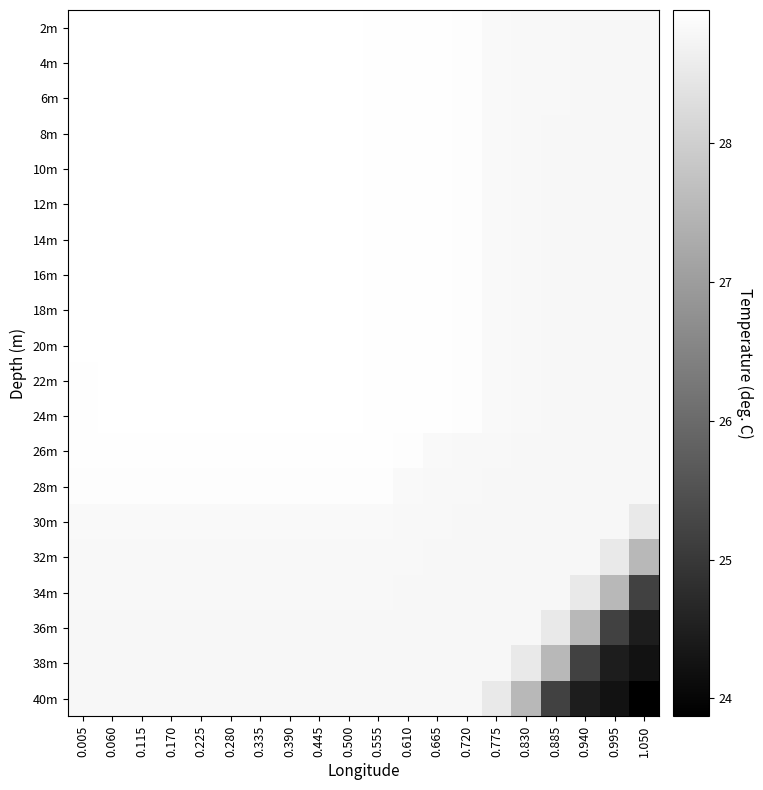

Rank the series by their maximum value, from highest to lowest.

2m, 4m, 6m, 8m, 10m, 12m, 14m, 16m, 18m, 20m, 22m, 24m, 26m, 28m, 30m, 32m, 34m, 36m, 38m, 40m